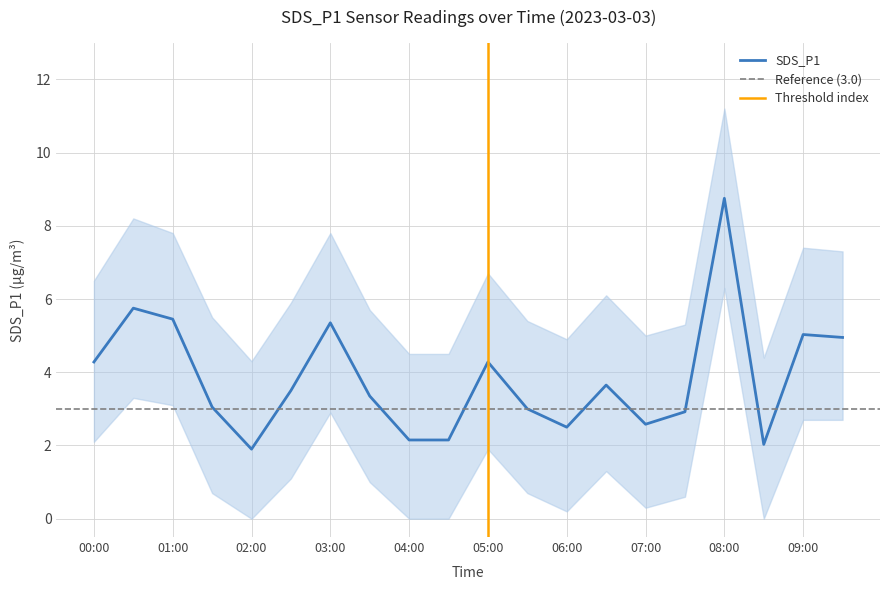

How many data points in SDS_P1 are less than 3?

7